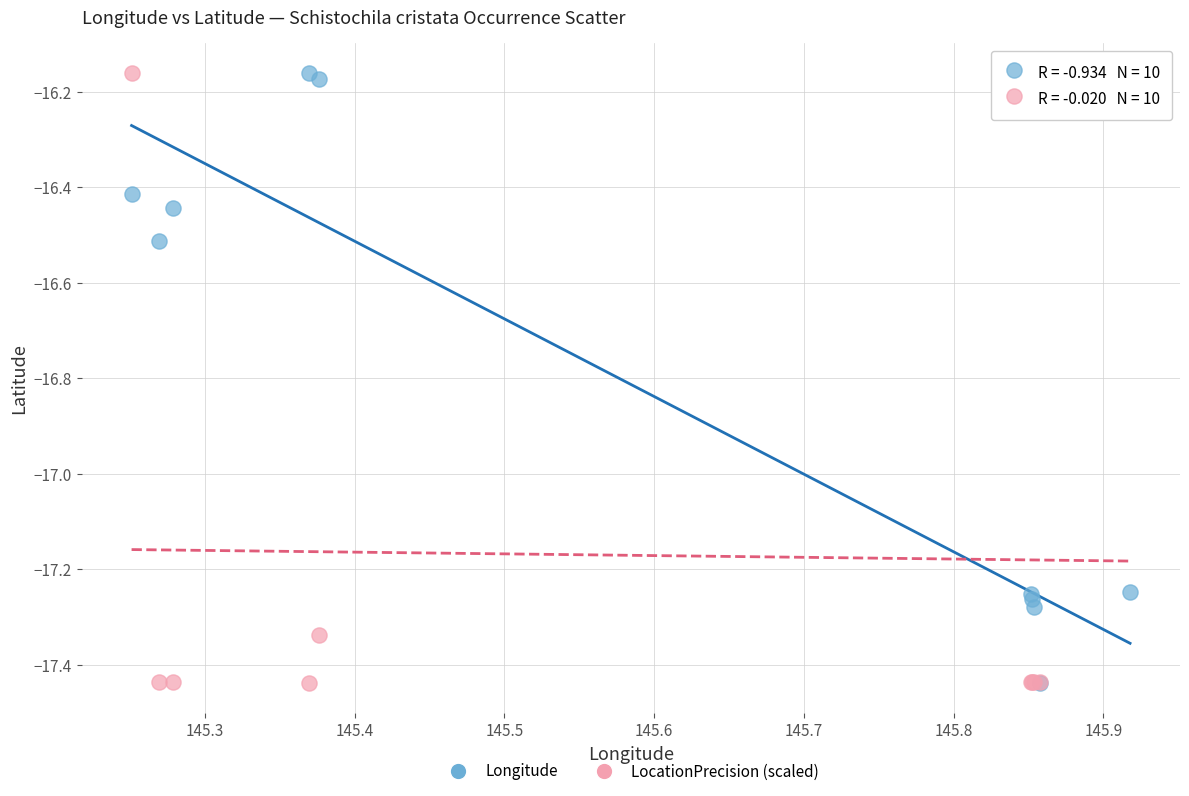

What are all the series names shown in the legend?

Longitude, LocationPrecision (scaled)